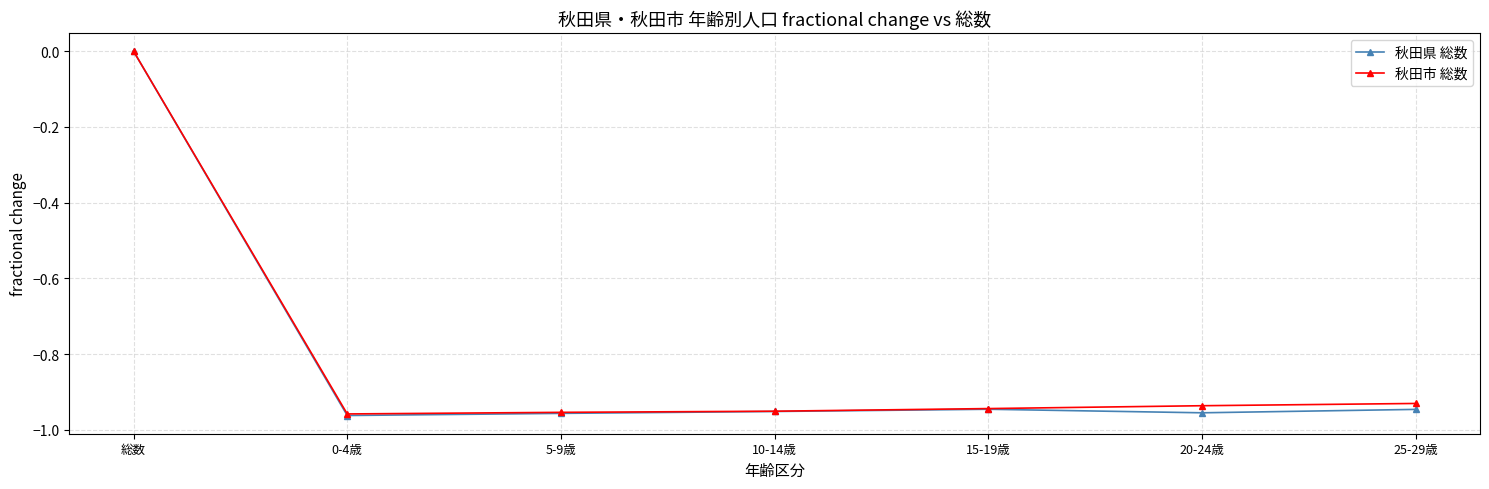

How many distinct data groups are displayed?

2